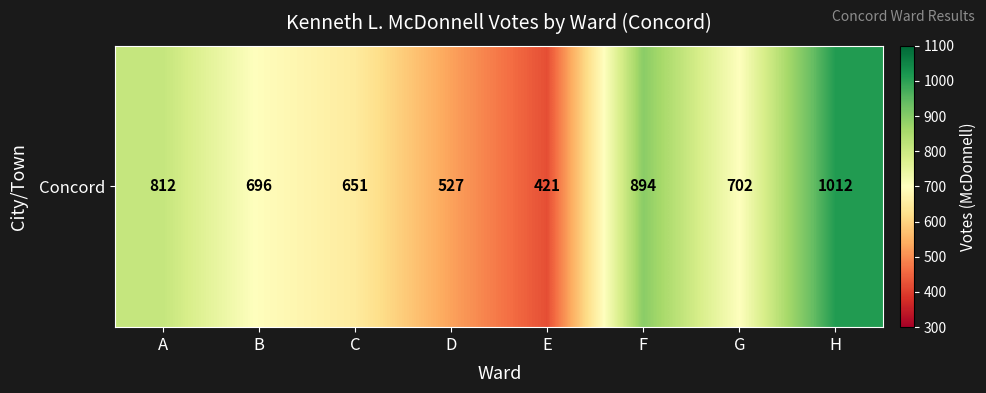

What is the approximate value at B, to the nearest 10?

700